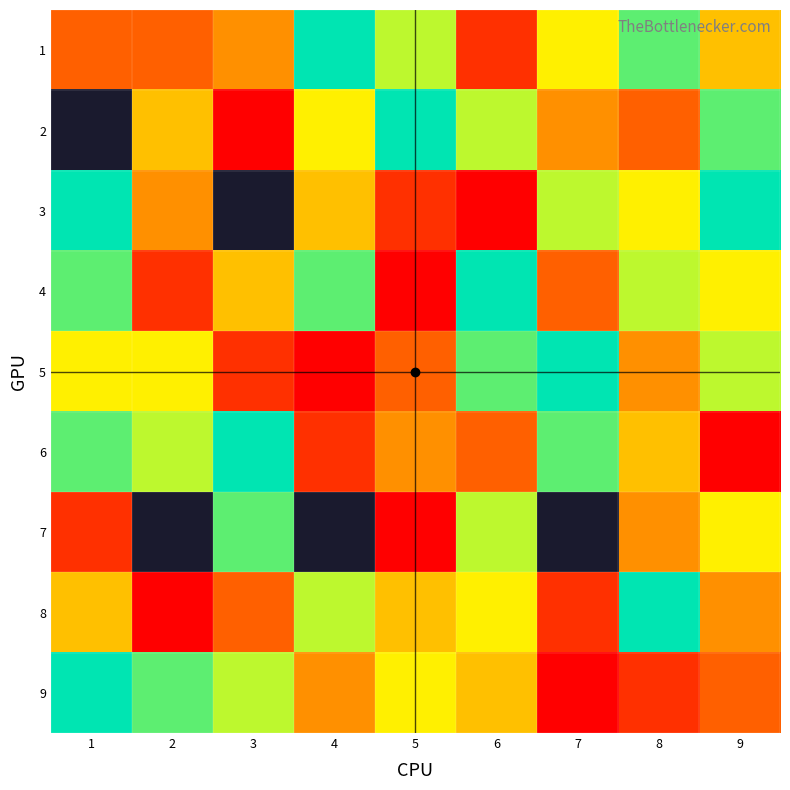

The value of 3 at 8 is 3.7. True or false?

False